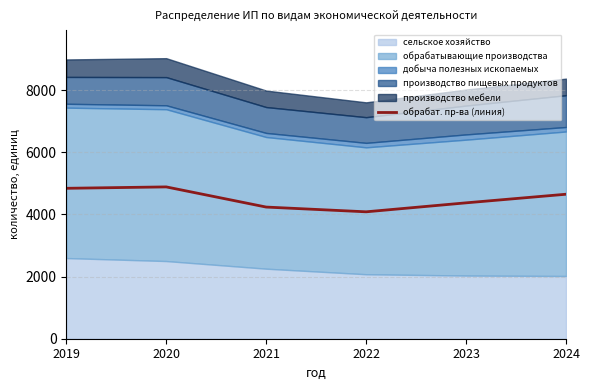

How many interior local valleys (lower than both neighbors) does the data have?

1